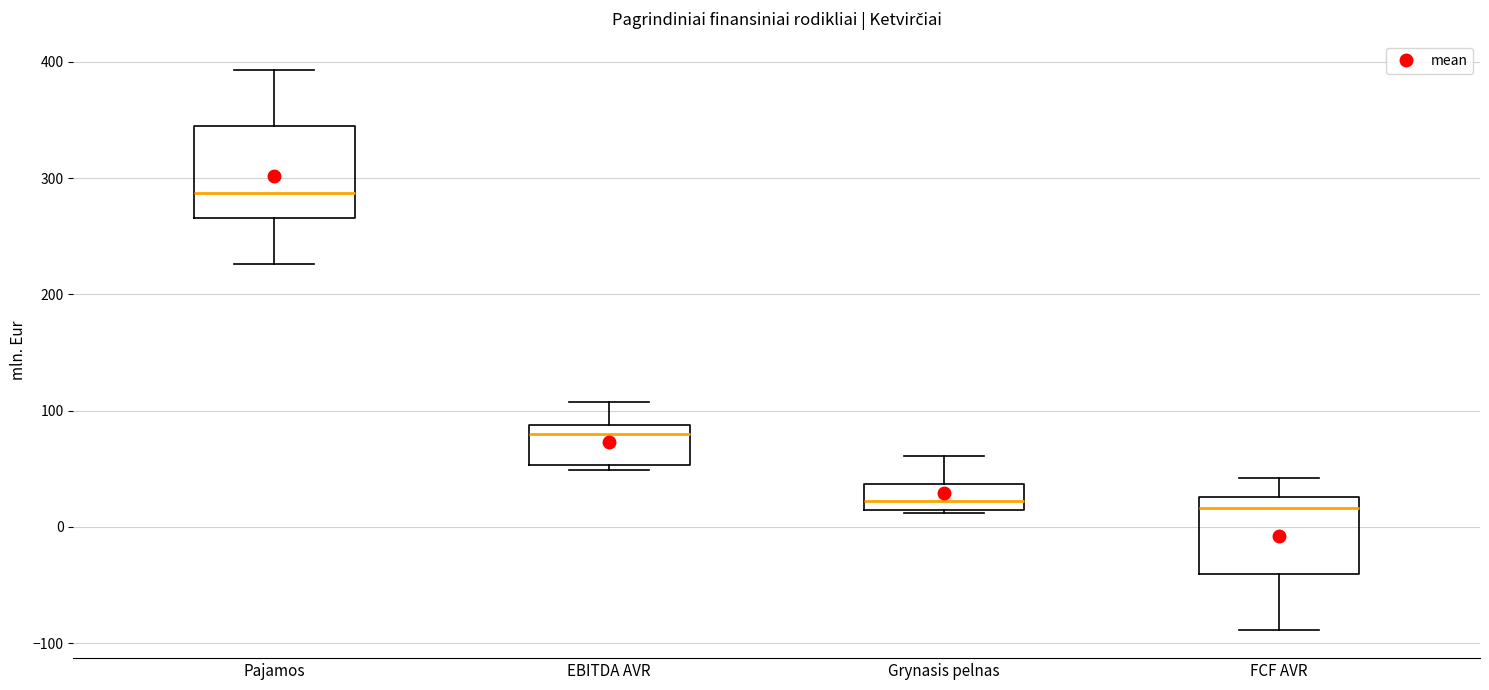

Reading left to right, read every box against the y-axis: the position of its median line, the range the box covers, and the ends of its whiskers. The values are not printed on the chart, so give them approximately, as read against the axis.

Pajamos: median 290, box 270 to 340, whiskers 230 to 390
EBITDA AVR: median 80, box 50 to 90, whiskers 50 (just below the box's lower edge) to 110
Grynasis pelnas: median 20, box 10 to 40, whiskers 10 (just below the box's lower edge) to 60
FCF AVR: median 20, box -40 to 30, whiskers -90 to 40